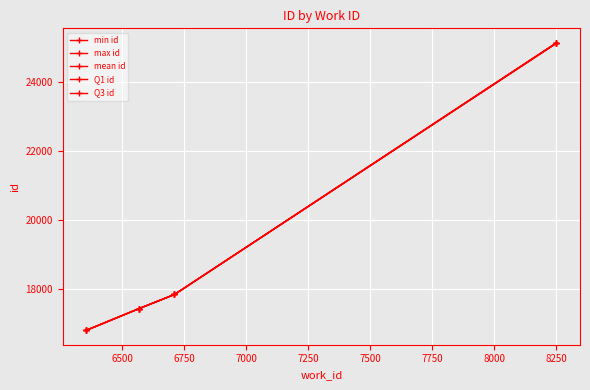

True or false: mean id and Q3 id intersect in this chart.

False